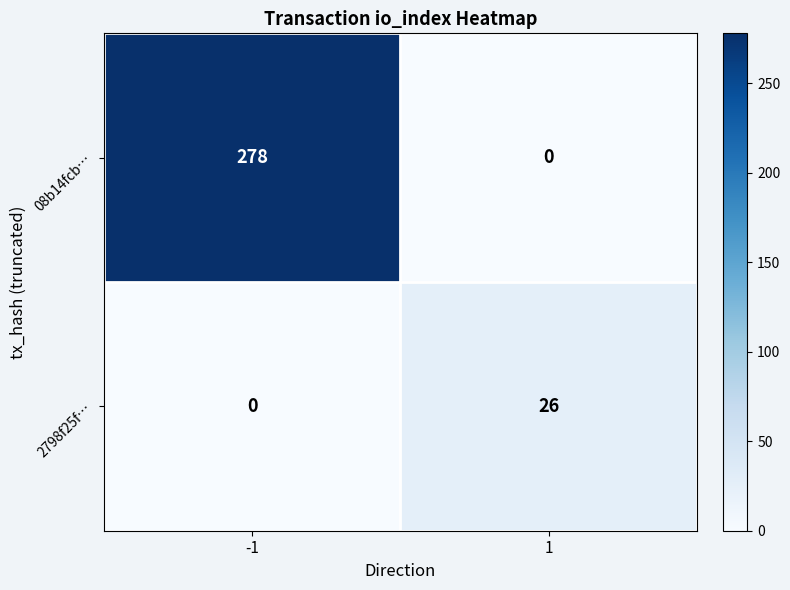

What is the maximum value for 08b14fcb…?

278